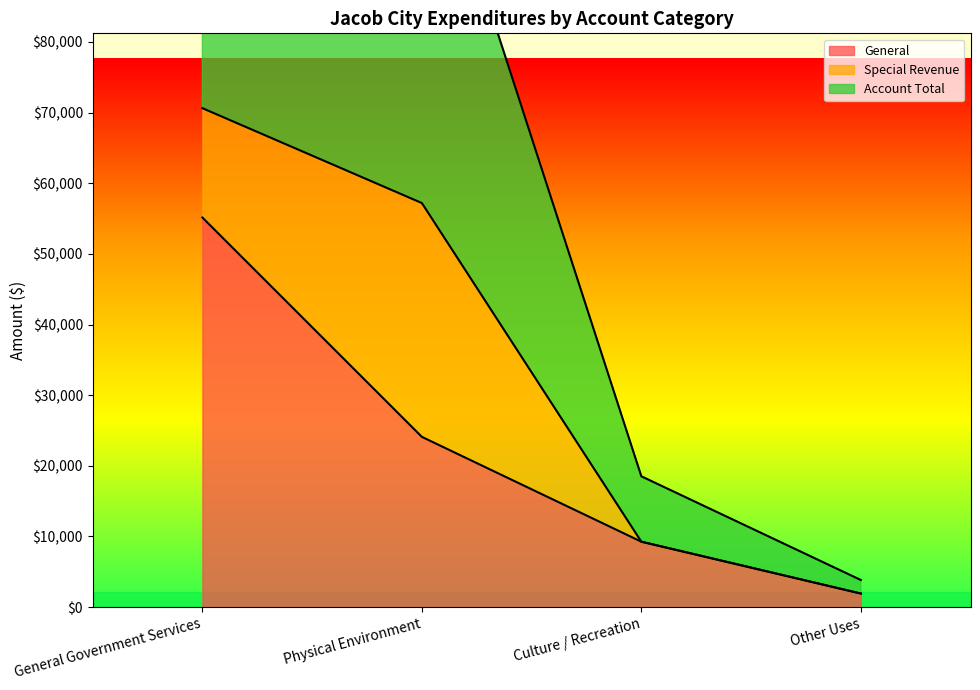

True or false: Account Total has more than 1 interior local peaks.

False